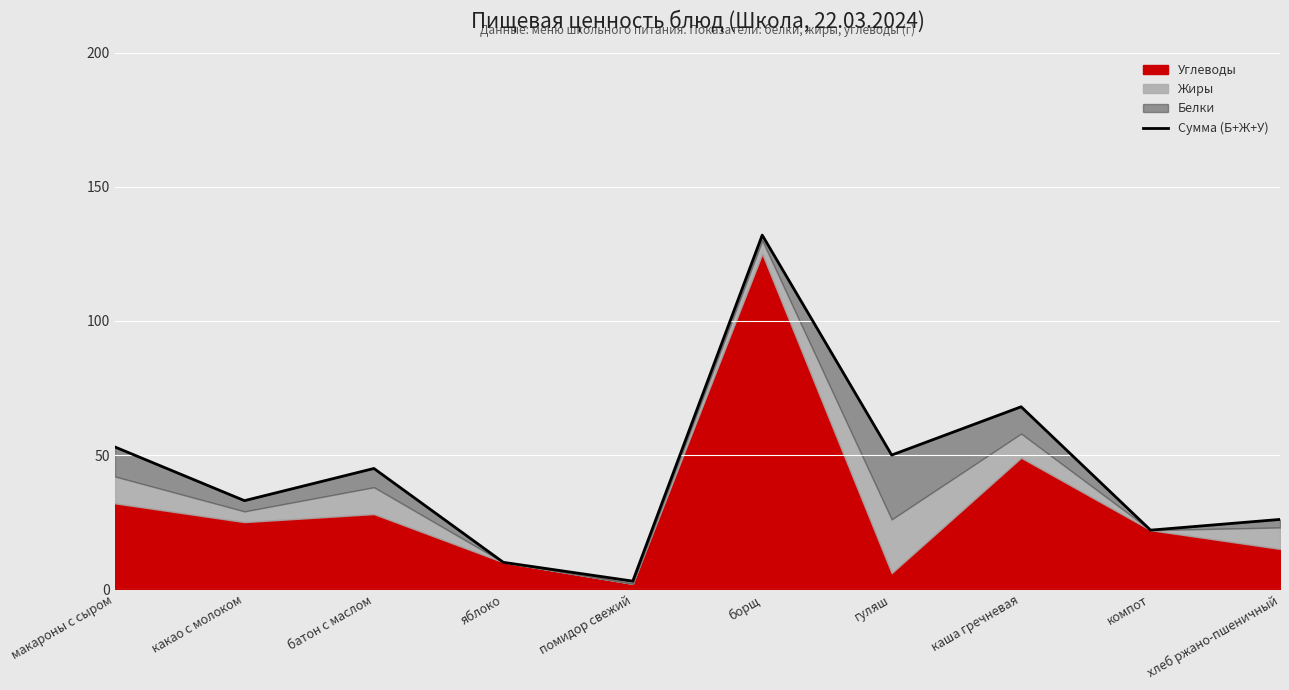

What is the average value?

44